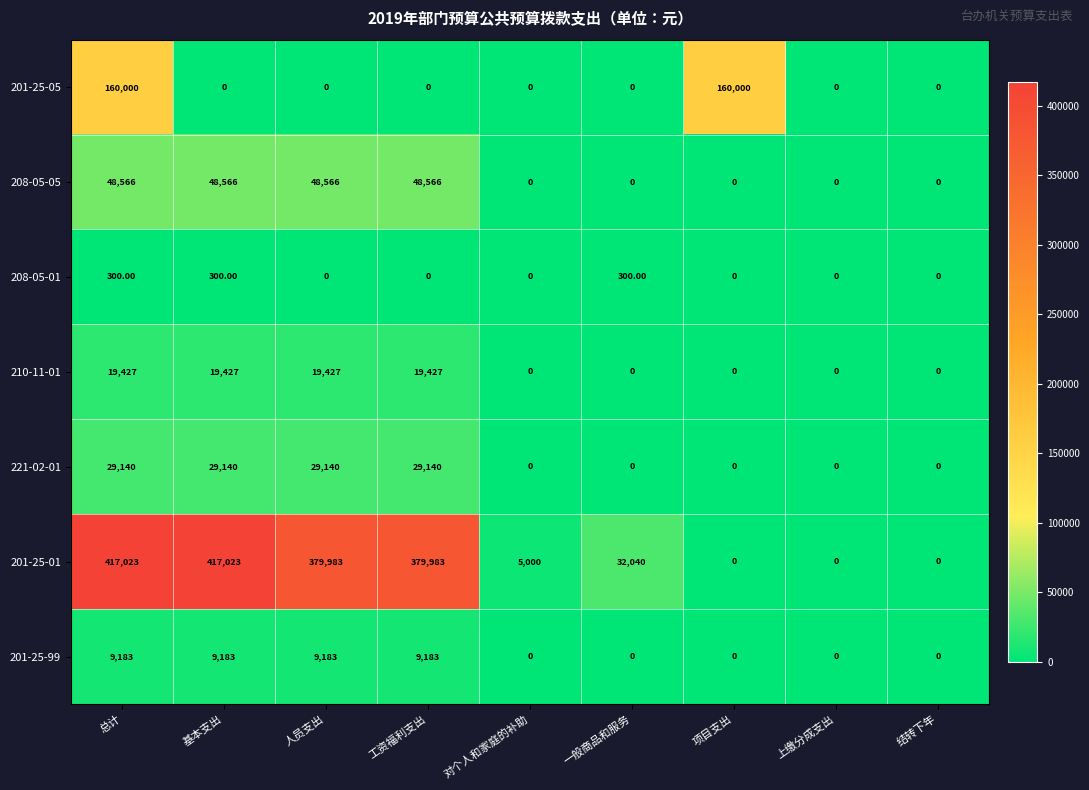

At how many categories does at least one series exceed 69598?

5